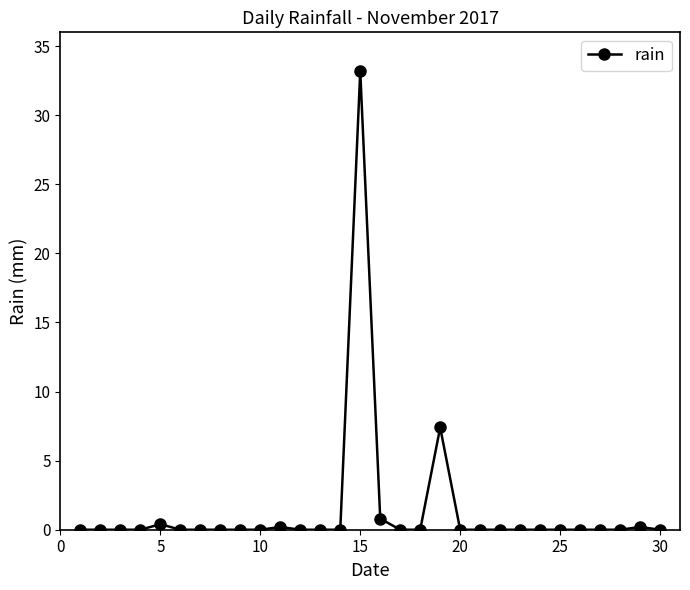

What is the average value?

1.4